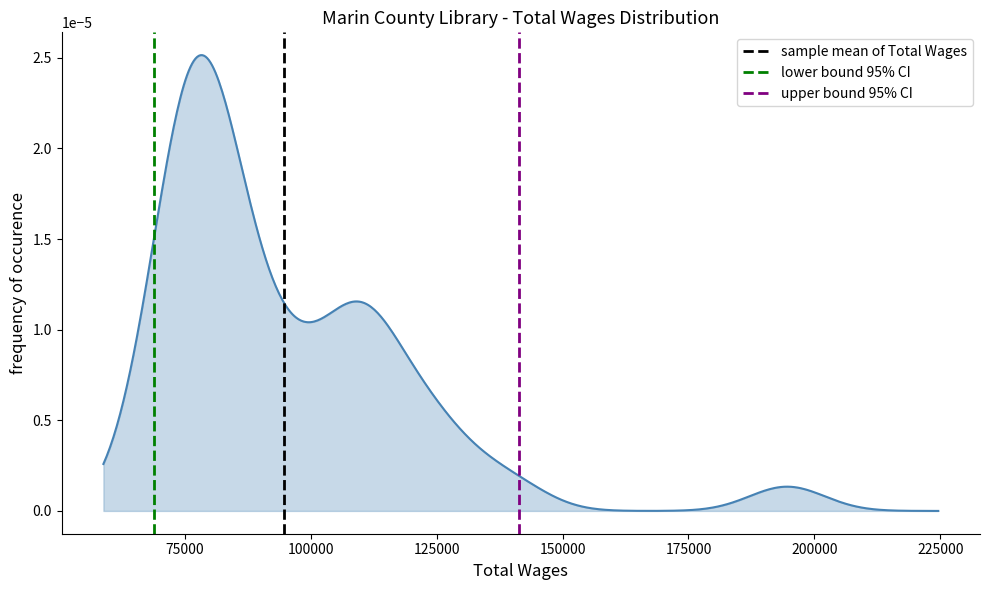

Does the chart display data point markers on the line(s)?

No